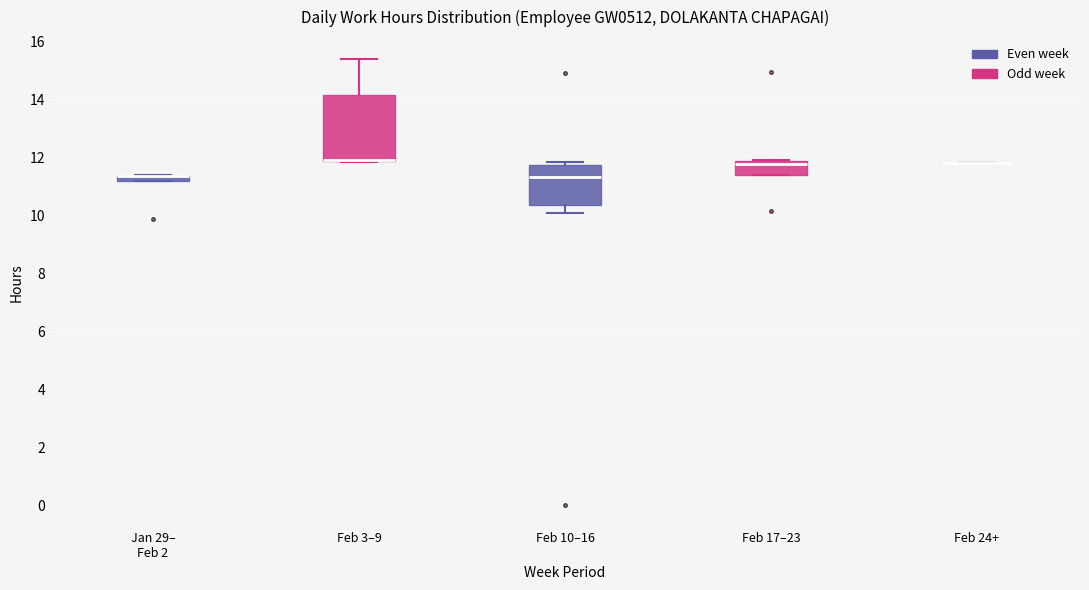

Where does the upper whisker of the box for Feb 3–9 end on the y-axis? The values are not printed on the chart, so give them approximately, as read against the axis.

15.4